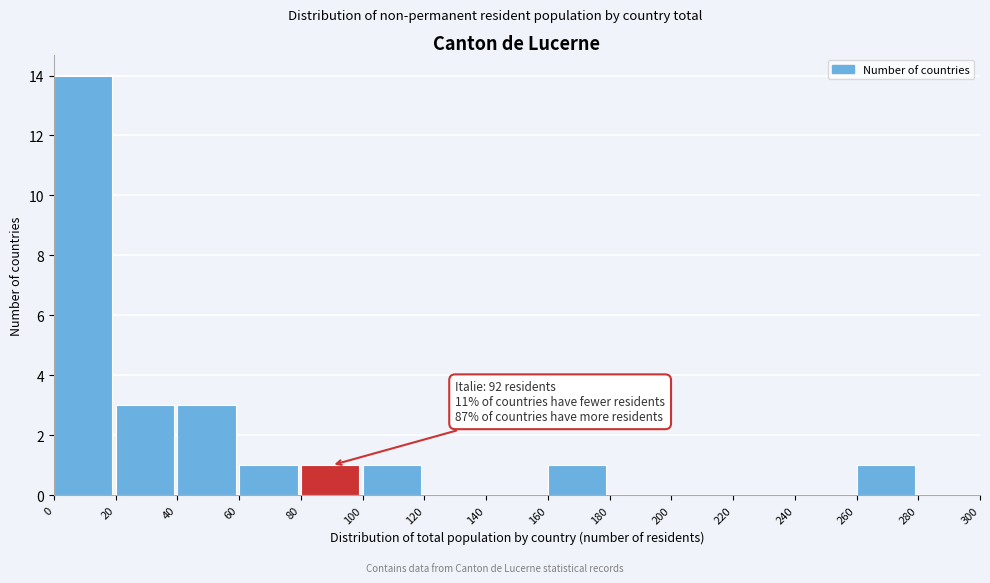

Over which range of the x-axis is the bar tallest?

0 to 20